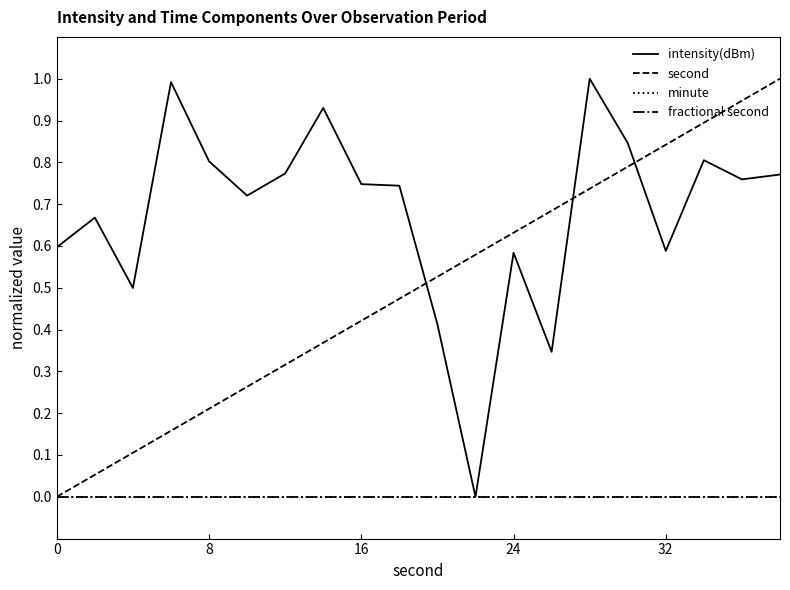

Does the chart have visible grid lines?

No